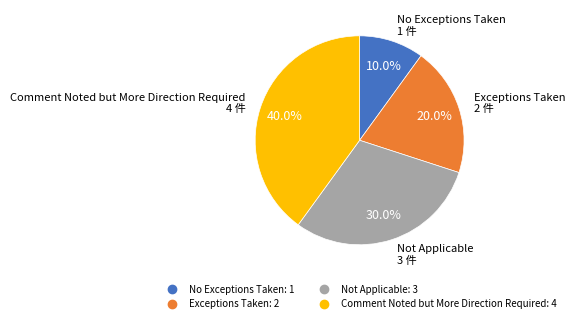

What is the ratio of the value at Not Applicable to the value at No Exceptions Taken?

3.0